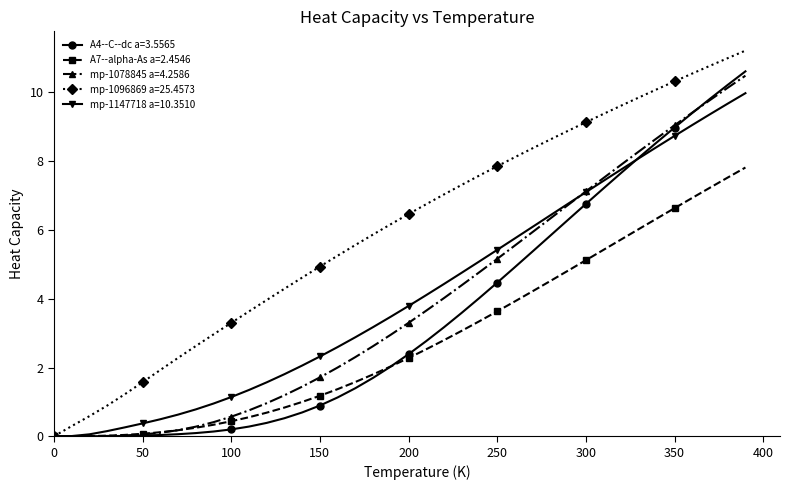

What is the value of the mp-1147718 a=10.3510 point at the 9th from the left?

0.8